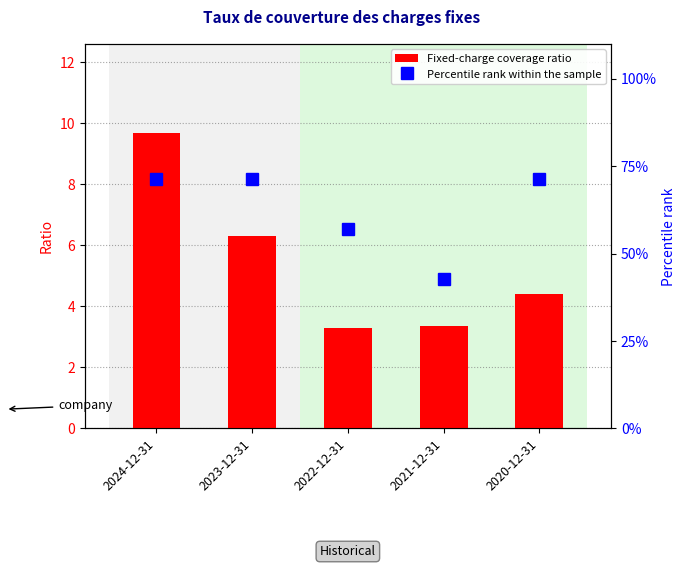

At which label does Percentile rank within the sample reach its peak?

2024-12-31